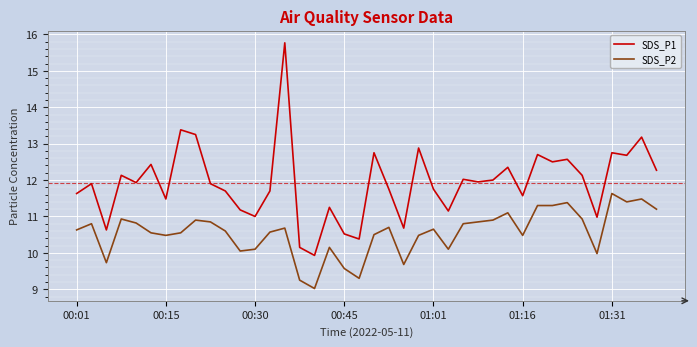

What is the difference between the maximum and minimum values in the SDS_P1 series?

5.8